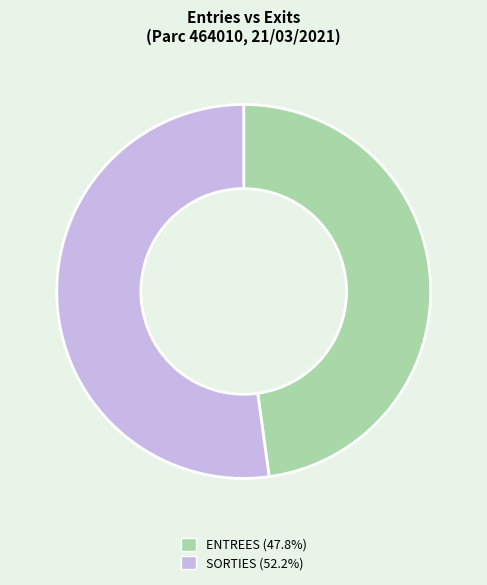

How many slices are in this pie chart?

2